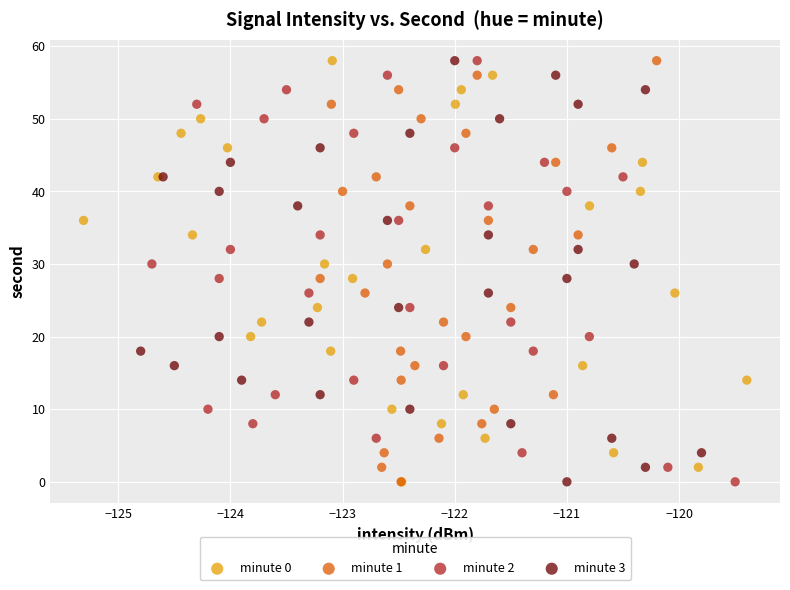

What are all the series names shown in the legend?

minute 0, minute 1, minute 2, minute 3